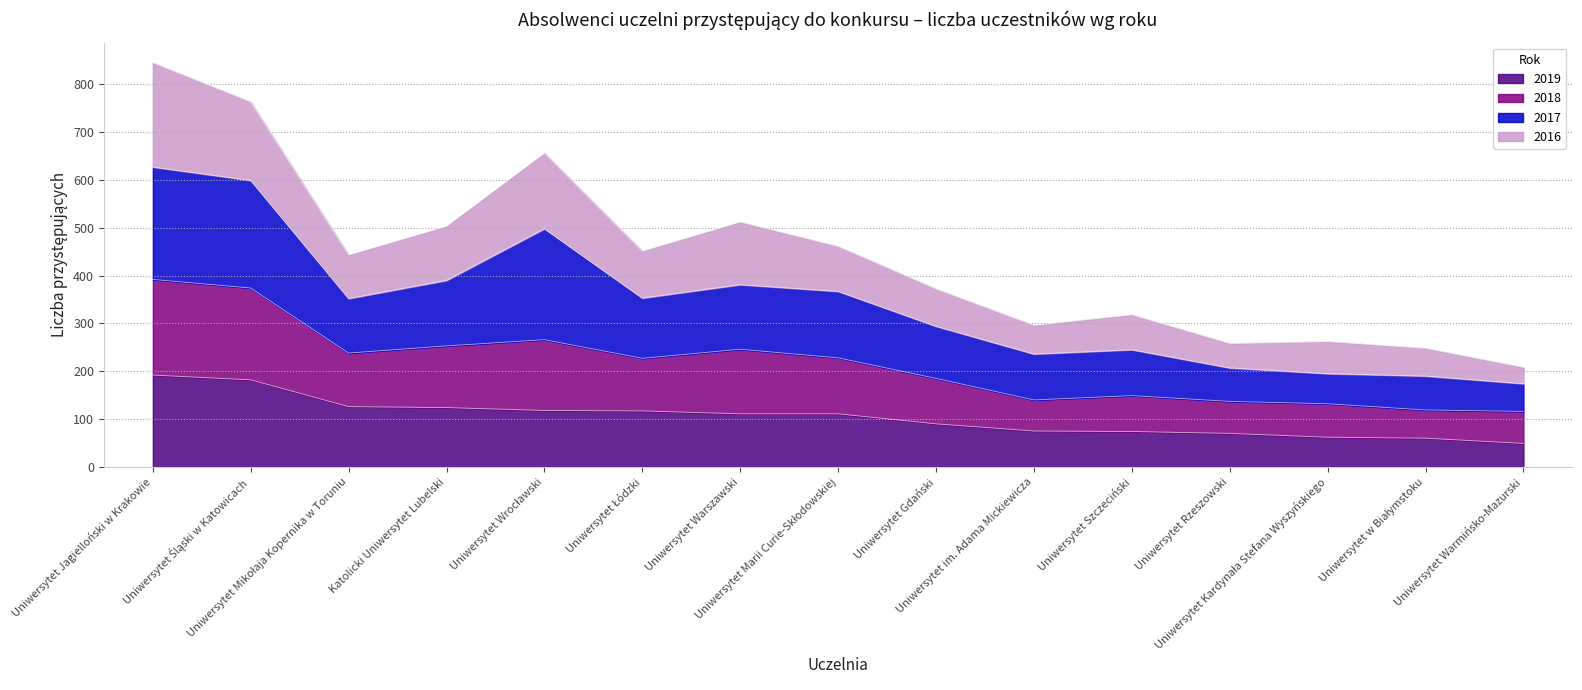

At which category is the sum across all series the highest?

Uniwersytet Jagielloński w Krakowie